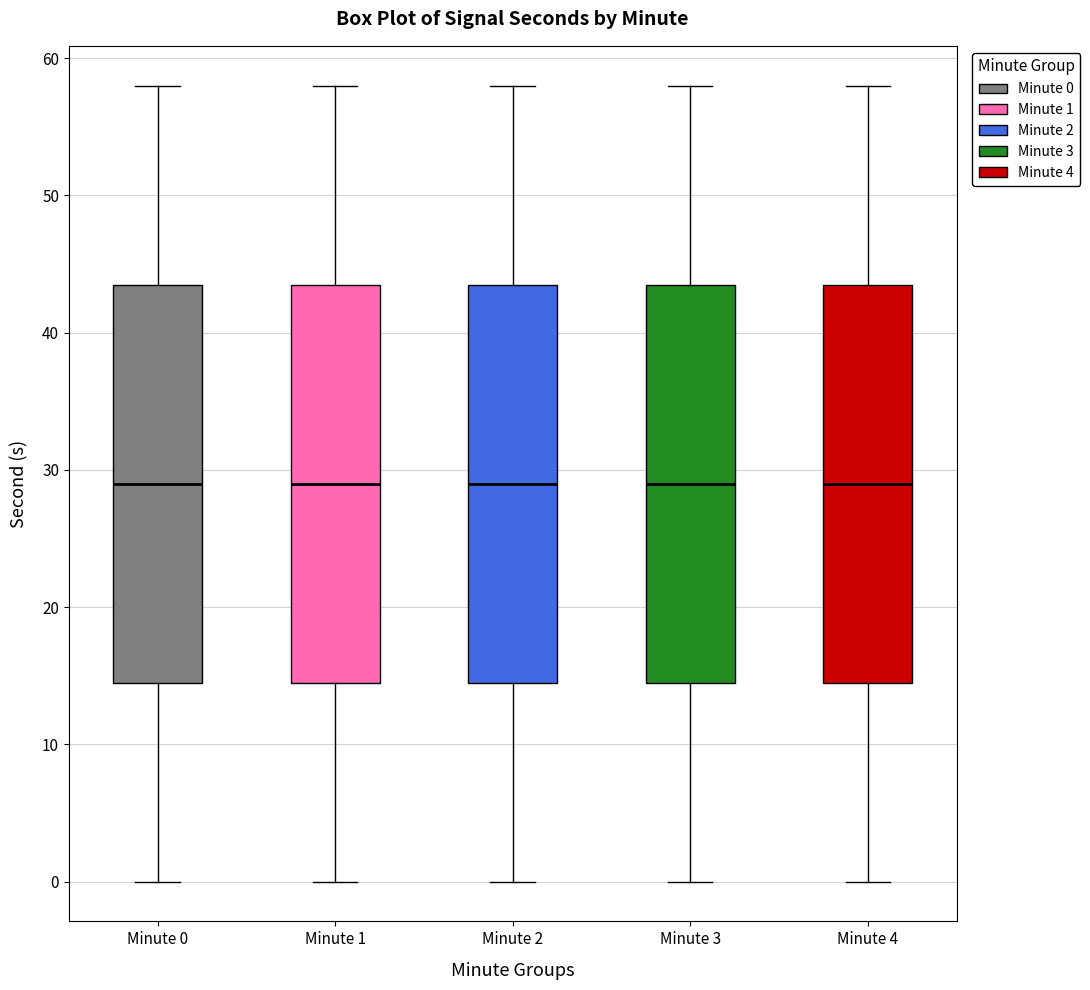

Reading left to right, read every box against the y-axis: the position of its median line, the range the box covers, and the ends of its whiskers. The values are not printed on the chart, so give them approximately, as read against the axis.

Minute 0: median 29, box 15 to 44, whiskers 0 to 58
Minute 1: median 29, box 15 to 44, whiskers 0 to 58
Minute 2: median 29, box 15 to 44, whiskers 0 to 58
Minute 3: median 29, box 15 to 44, whiskers 0 to 58
Minute 4: median 29, box 15 to 44, whiskers 0 to 58